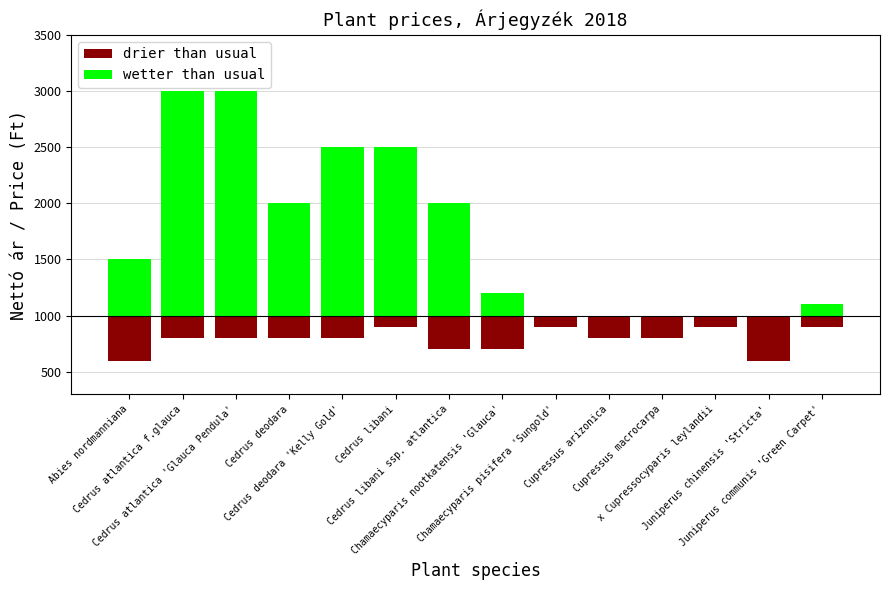

Rank the series by their average value, from lowest to highest.

drier than usual, wetter than usual